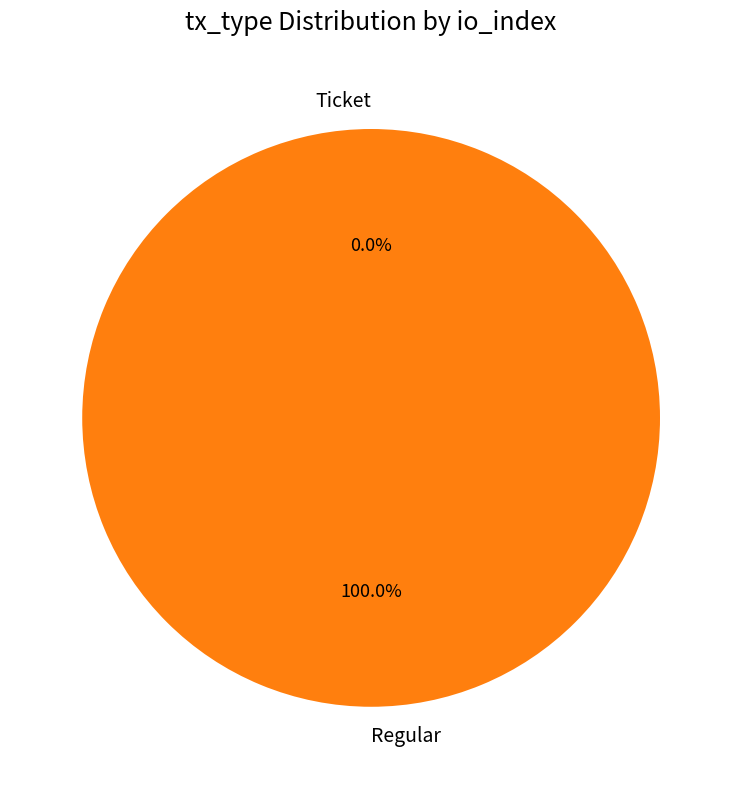

Rank the categories by value from highest to lowest.

Regular, Ticket